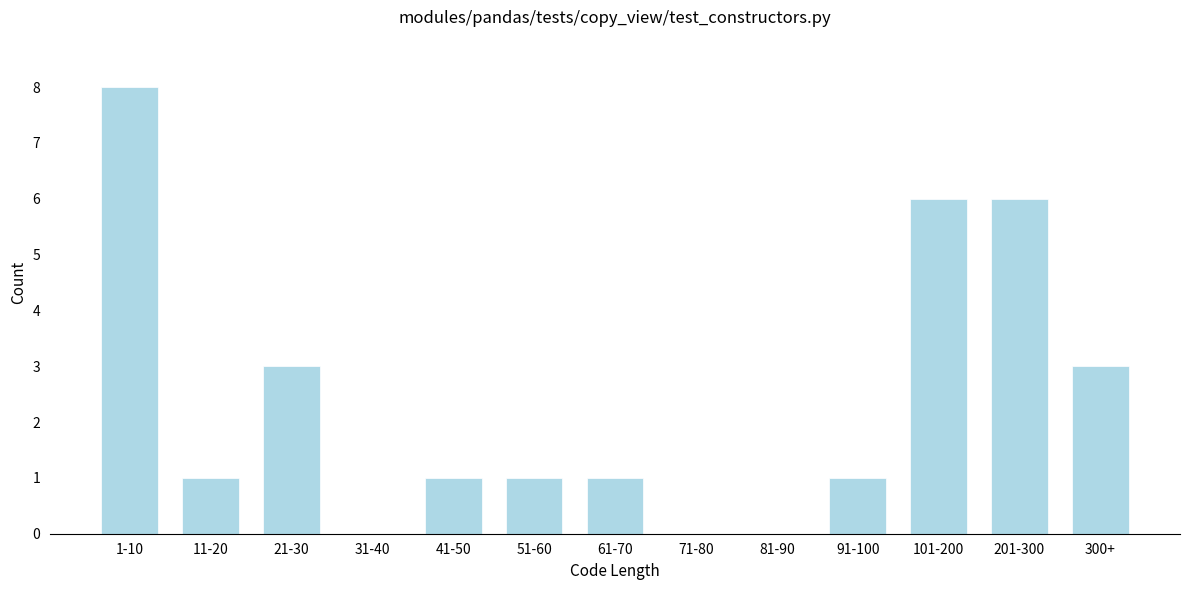

Reading left to right, list all the values displayed in this chart.

1-10=8	11-20=1	21-30=3	31-40=0	41-50=1	51-60=1	61-70=1	71-80=0	81-90=0	91-100=1	101-200=6	201-300=6	300+=3